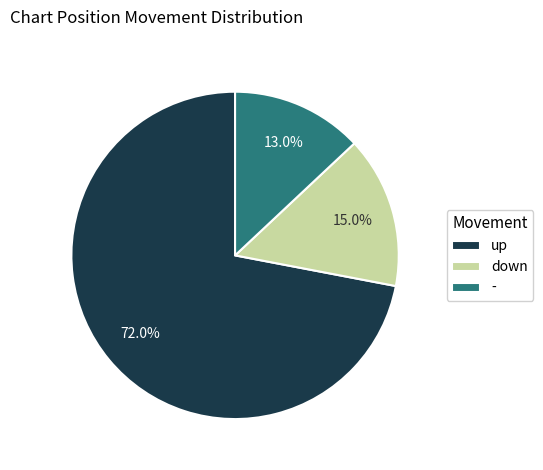

What is the largest slice in the pie chart?

up